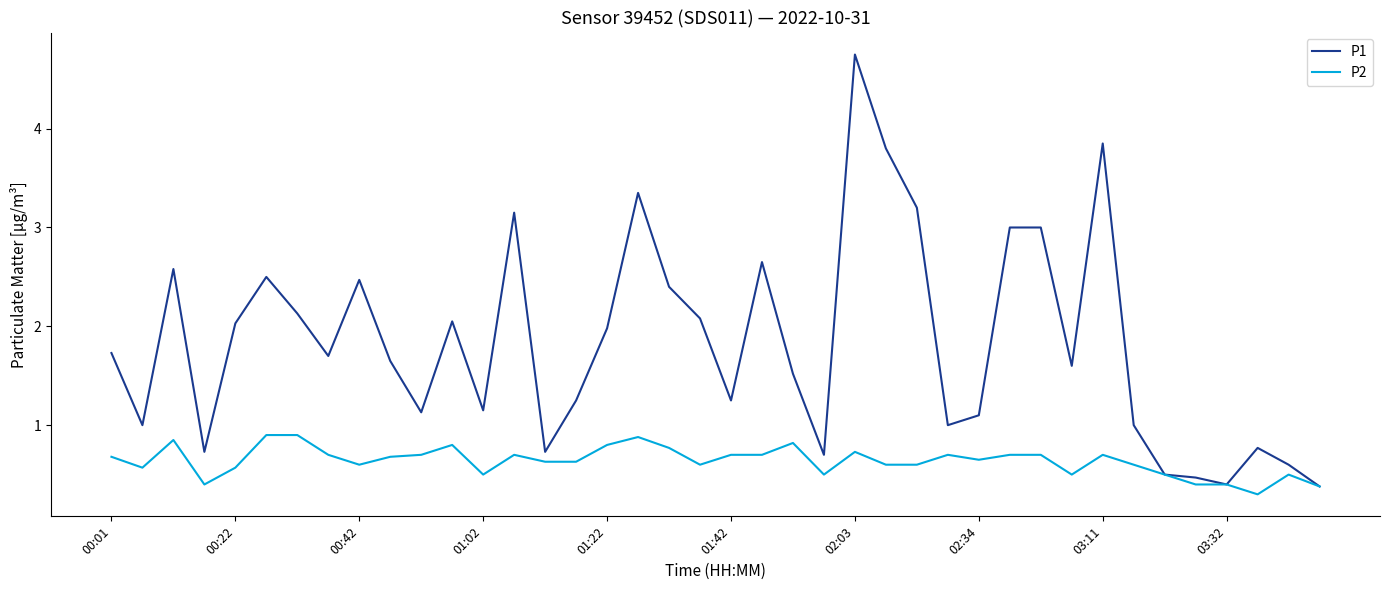

Which series has the largest range (max minus min)?

P1